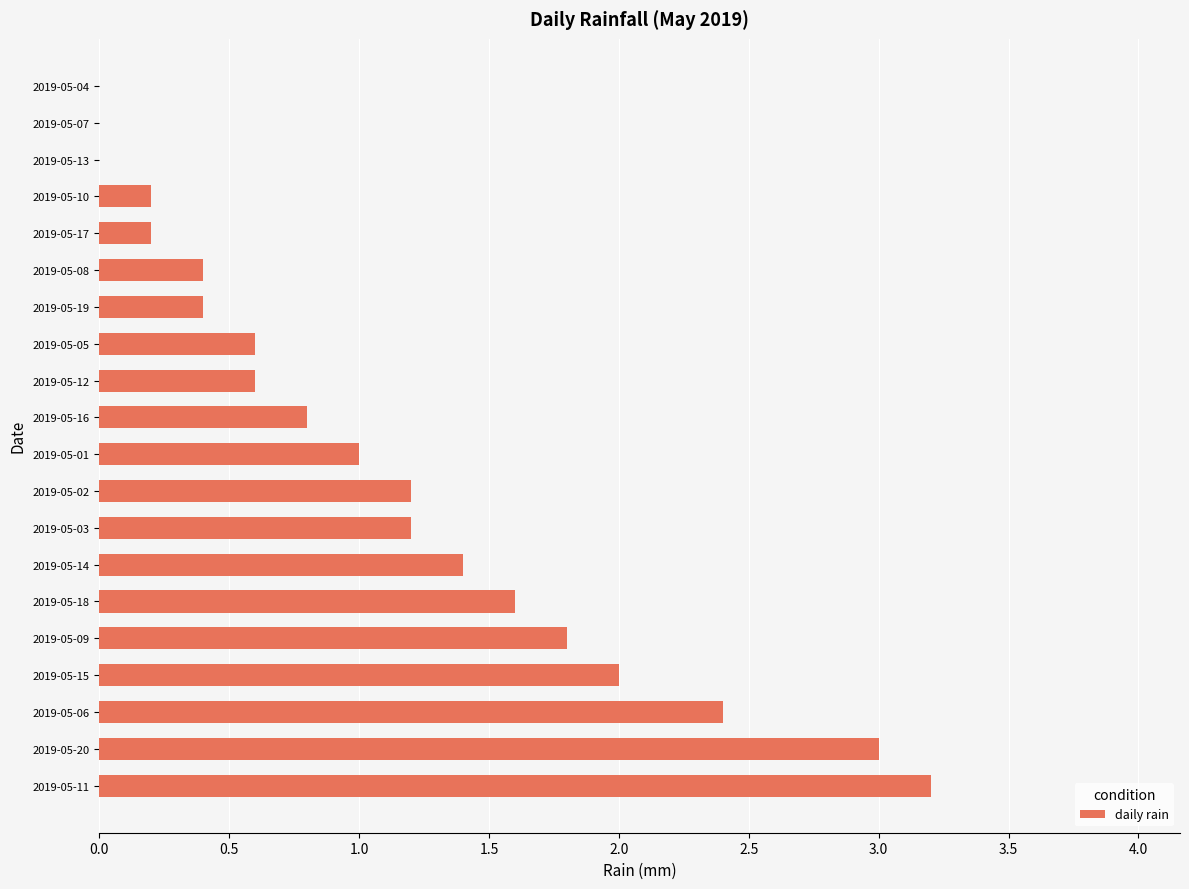

What is the change in value from 2019-05-11 to 2019-05-06?

-0.8